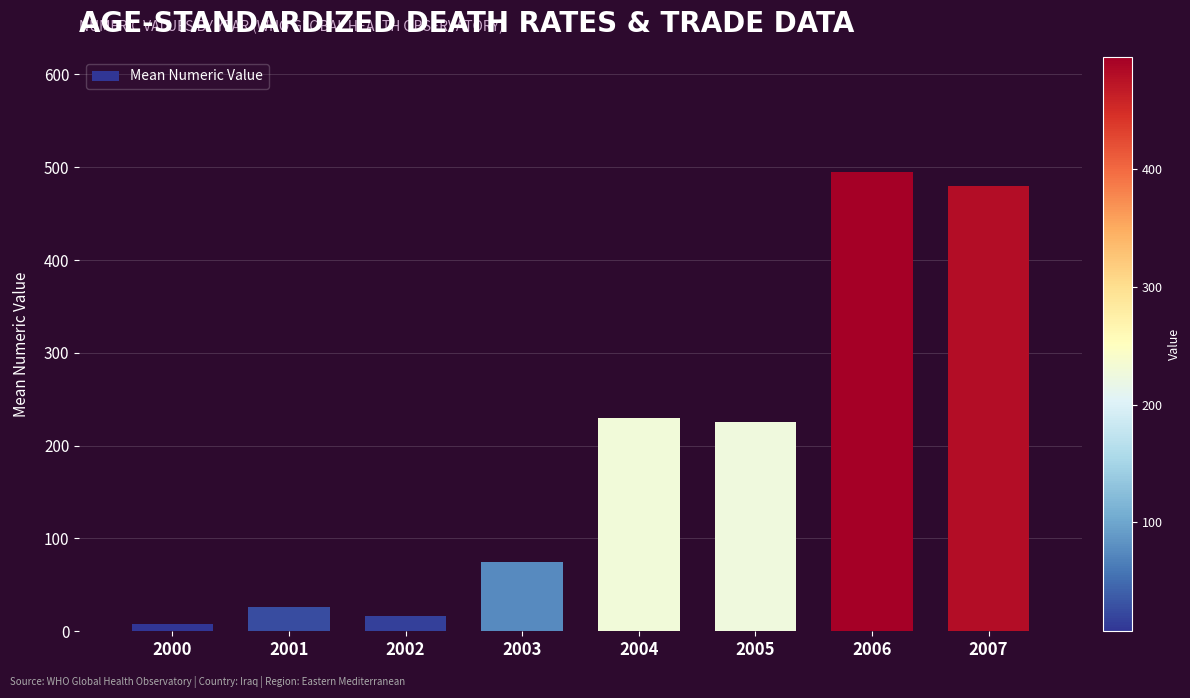

Reading left to right, extract all data points from this chart.

2000=7.7	2001=26.7	2002=16.2	2003=75.0	2004=230.0	2005=225.0	2006=495.0	2007=480.0